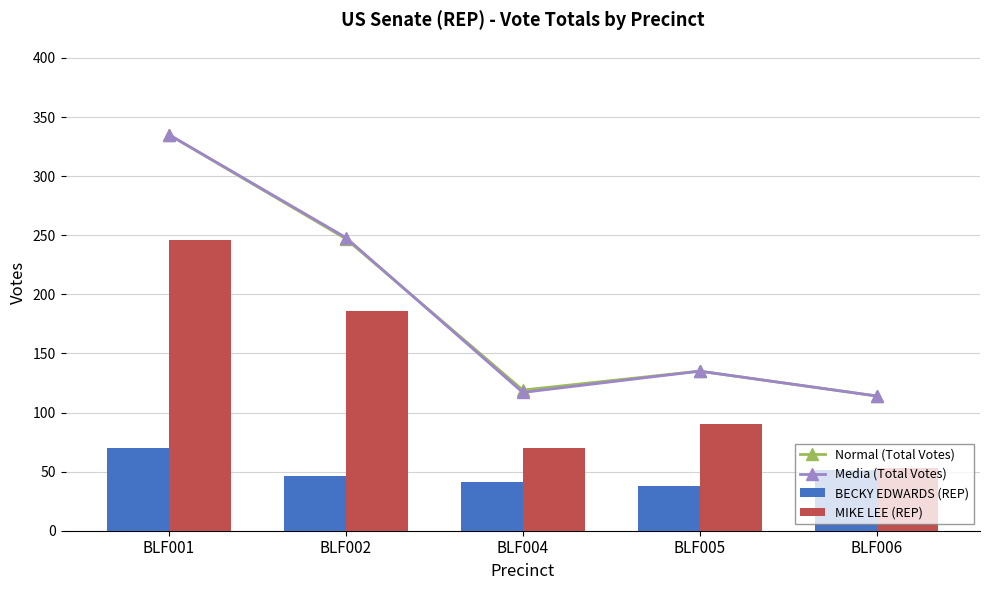

Between BLF004 and BLF002, which is larger?

BLF002